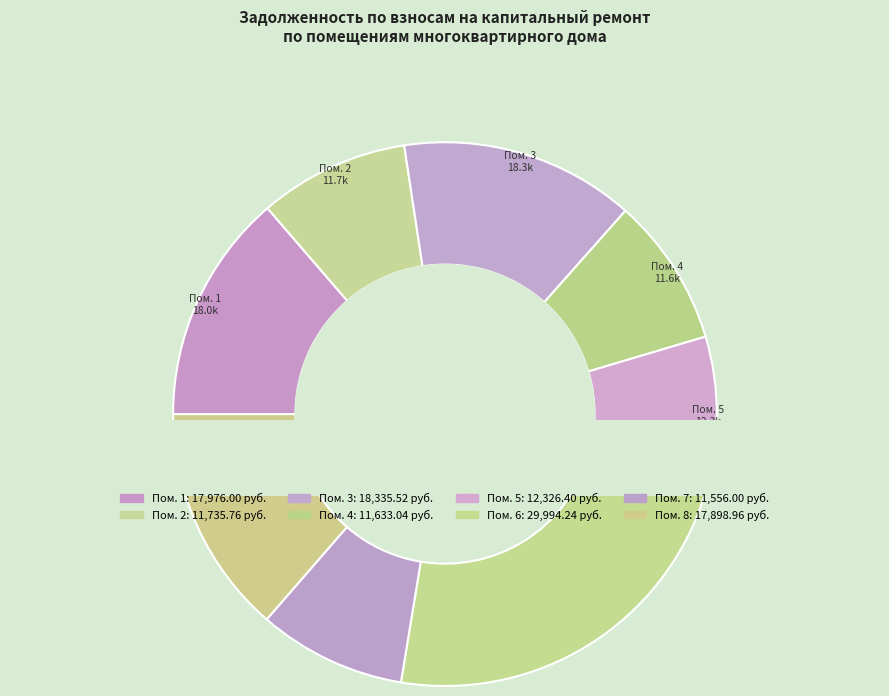

What is the largest slice in the pie chart?

6